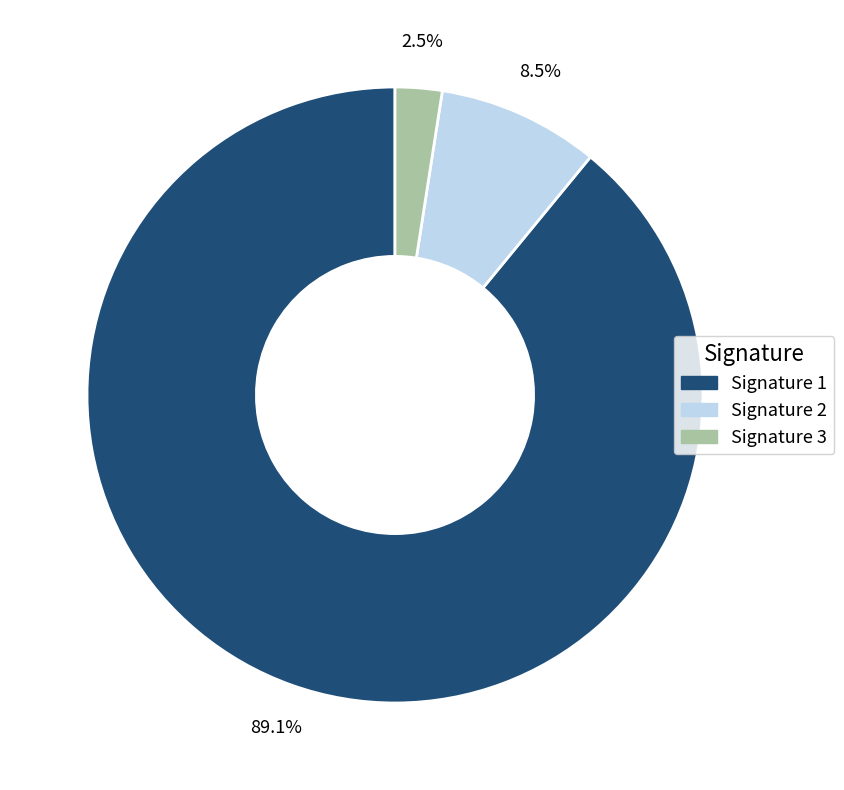

Which slice is the largest?

Signature 1